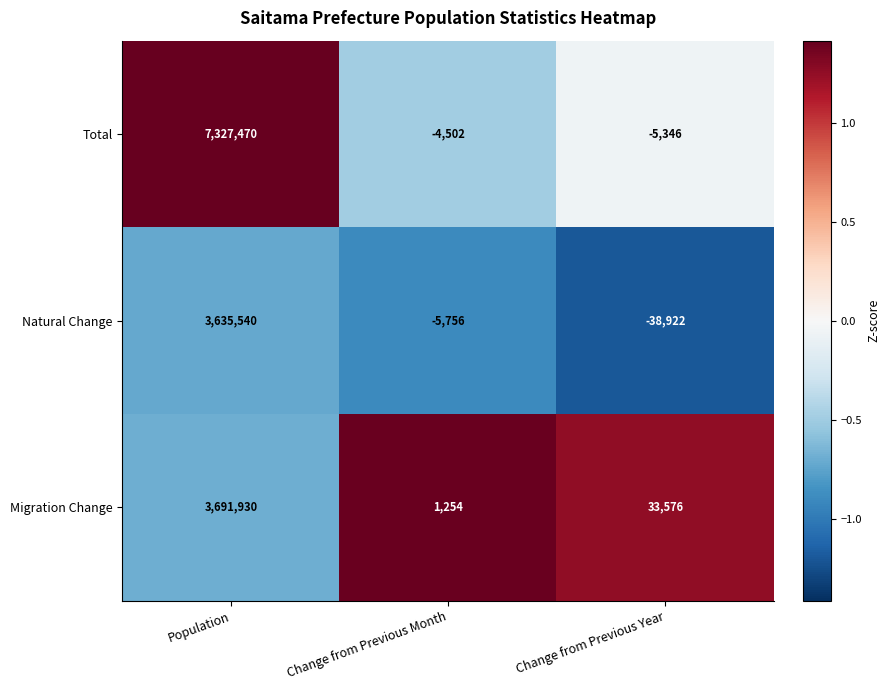

What is the average value of the Total series?

2439207